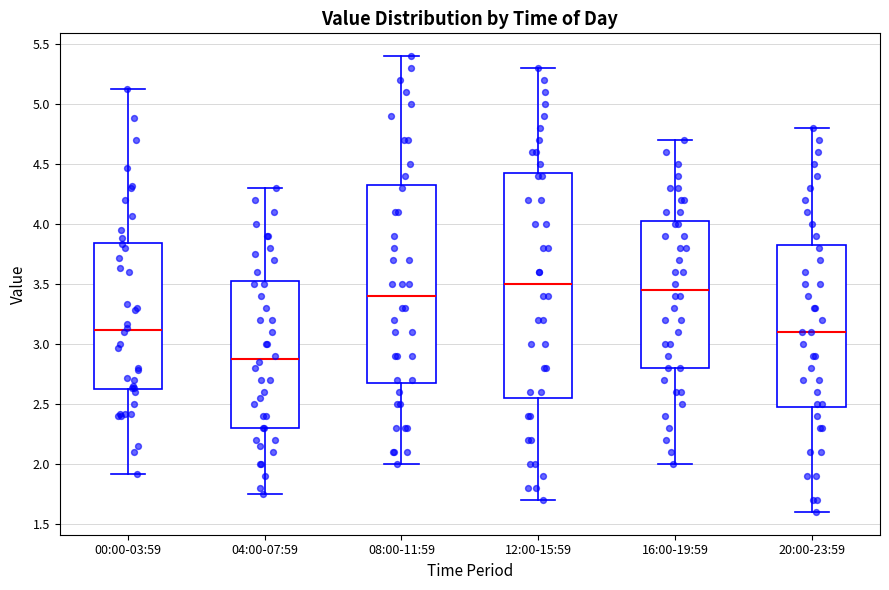

Where does the median line of the box for 04:00-07:59 sit on the y-axis? The values are not printed on the chart, so give them approximately, as read against the axis.

2.90